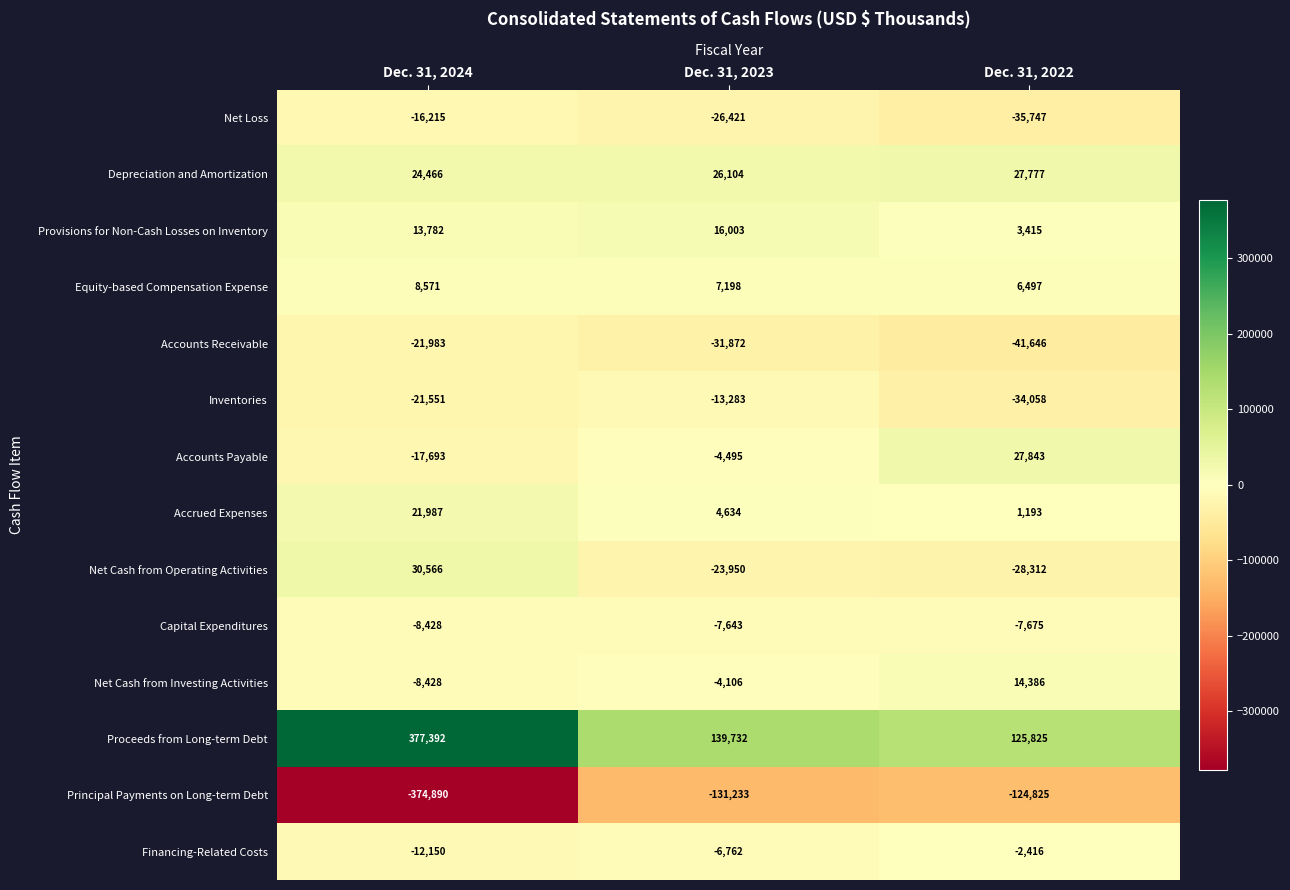

The value of Capital Expenditures at Dec. 31, 2024 is -8428. True or false?

True